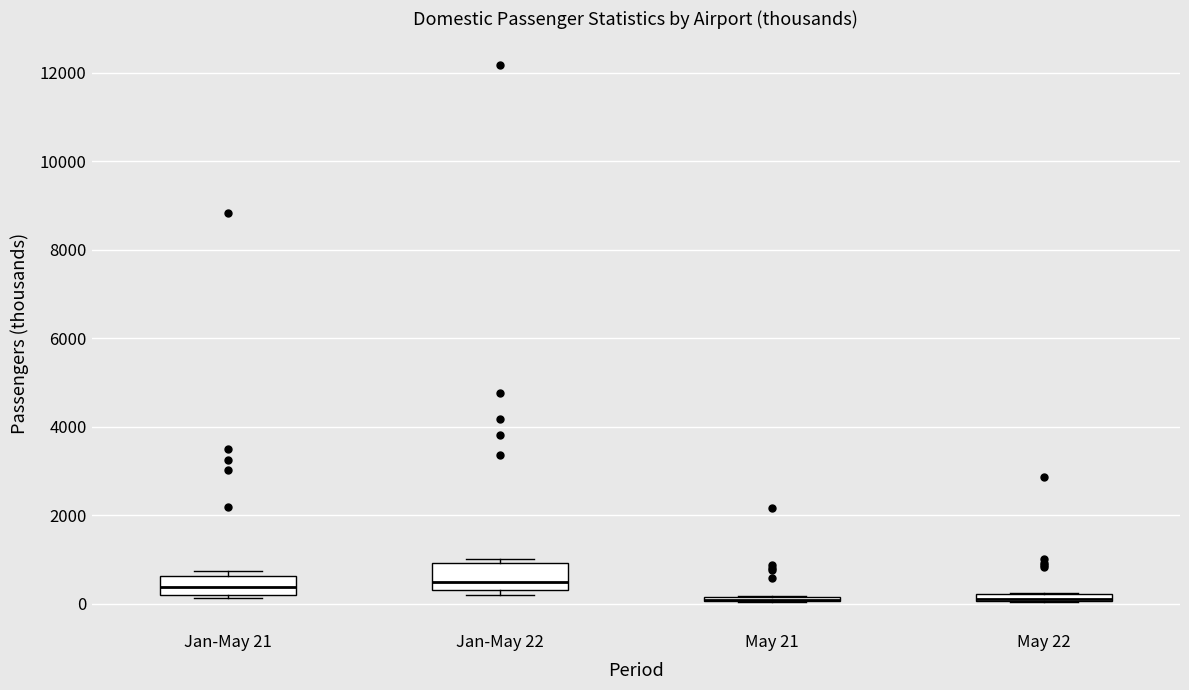

Comparing the boxes themselves (not the whiskers), which one is the tallest?

Jan-May 22